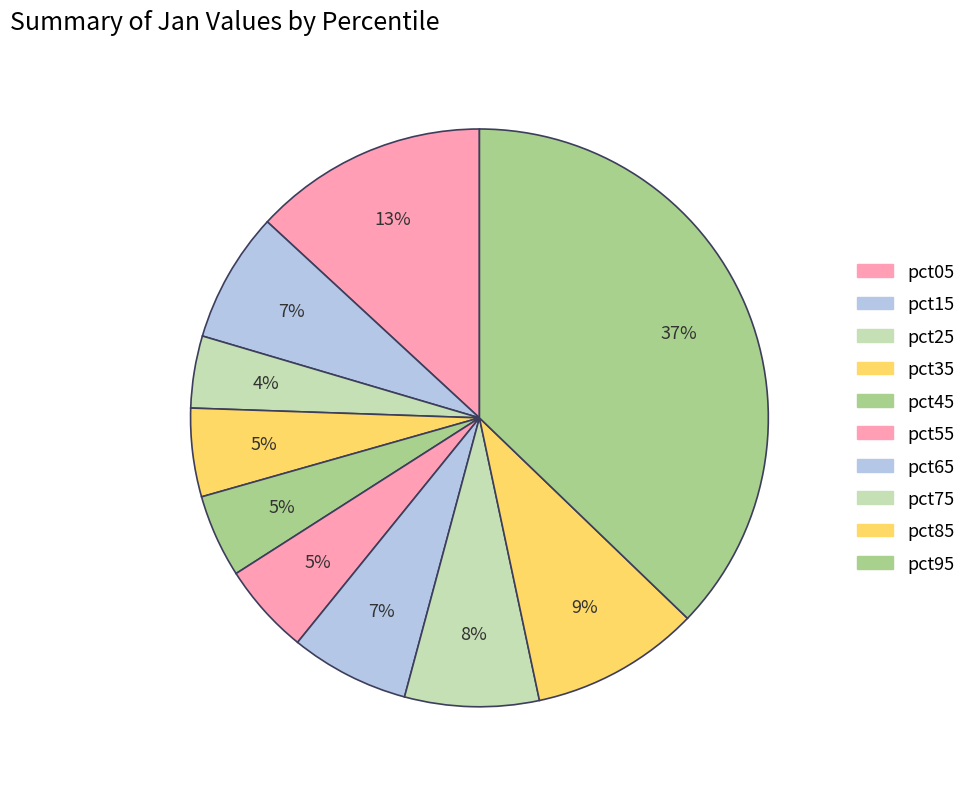

To the nearest percent, what is the difference between the pct25 and pct95 slice percentages?

33%